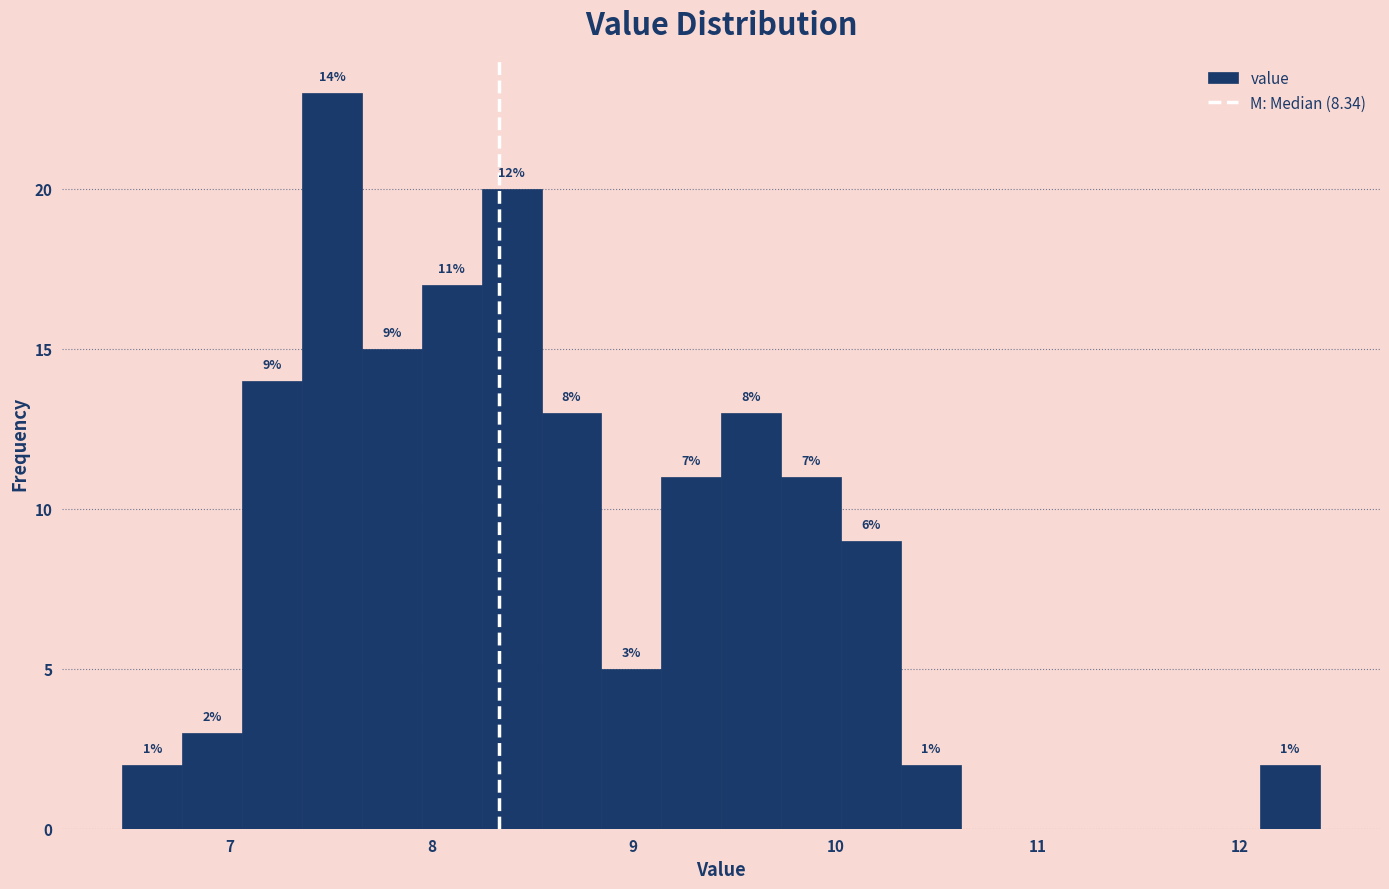

Around what value on the x-axis is the tallest bar? Give the approximate position of its centre, as read against the axis.

7.5